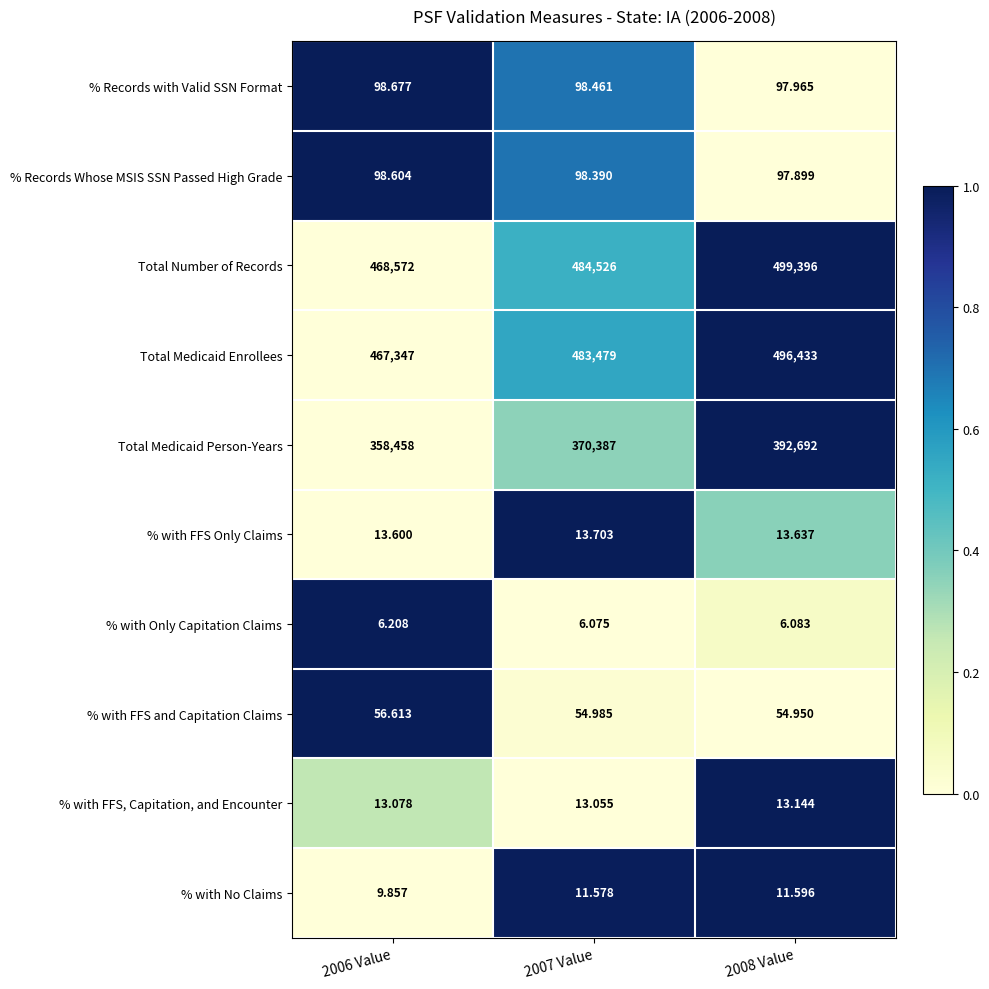

Which series has the largest total across all categories?

Total Number of Records